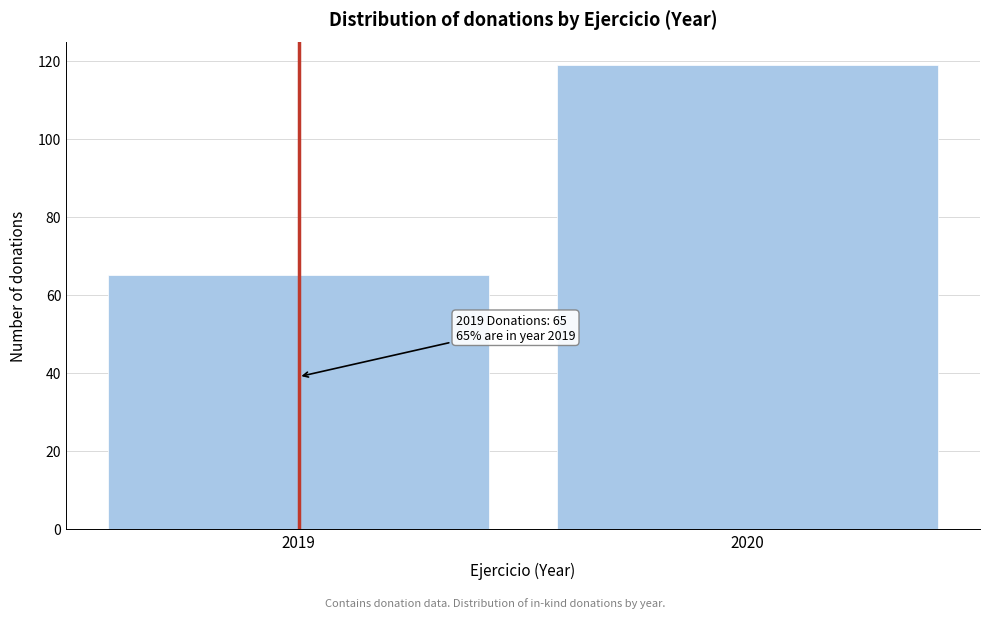

Reading left to right, transcribe all the data shown in this chart.

65	119